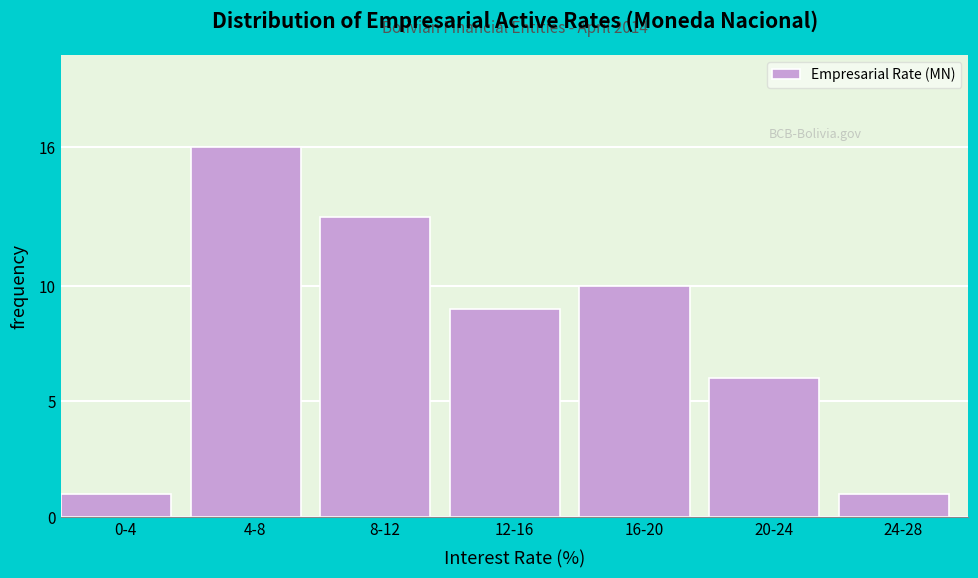

Reading right to left, transcribe all the data shown in this chart.

1	6	10	9	13	16	1